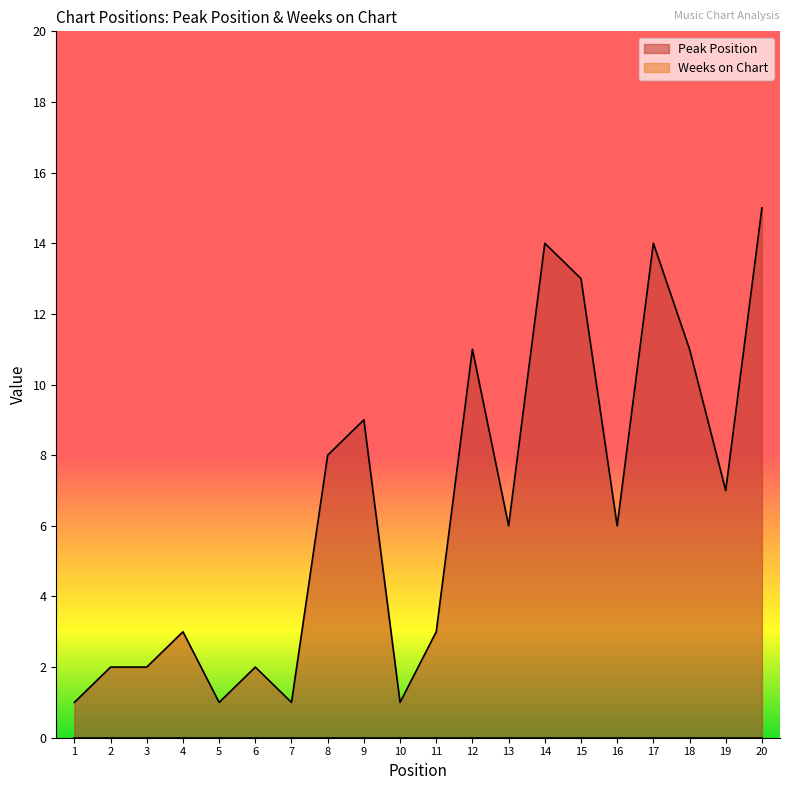

What is the ratio of the value at 20 to the value at 16?

2.5